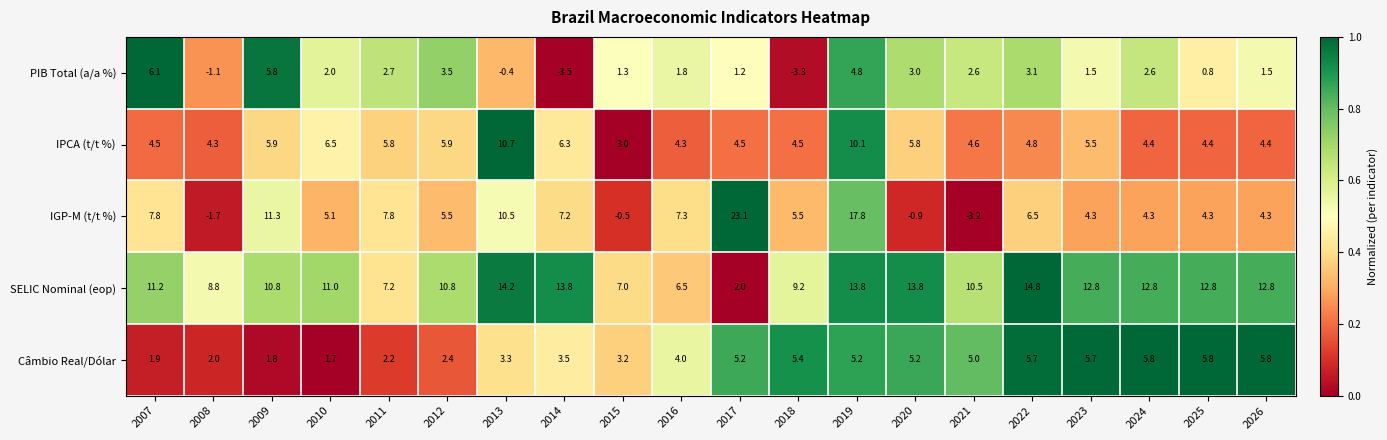

List the series in order of their peak value, highest first.

IGP-M (t/t %), SELIC Nominal (eop), IPCA (t/t %), PIB Total (a/a %), Câmbio Real/Dólar